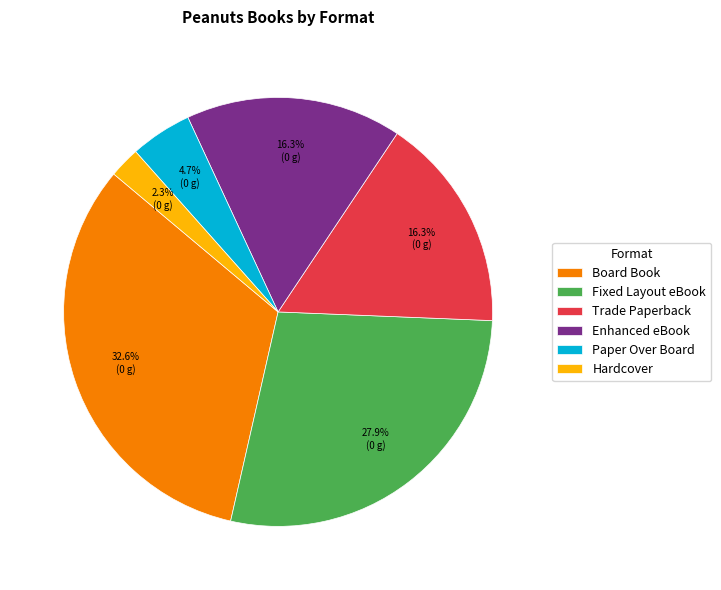

Between Hardcover and Enhanced eBook, which is larger?

Enhanced eBook